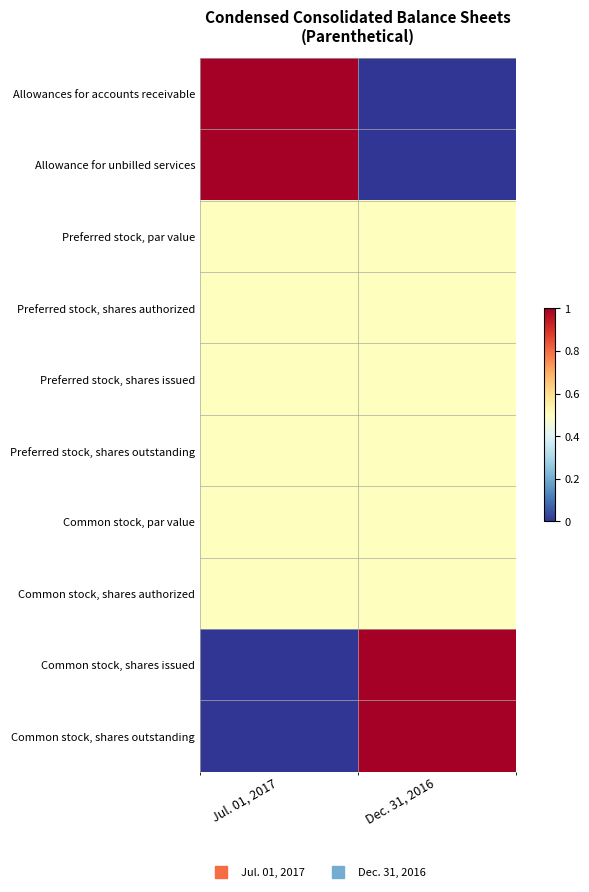

How many series are shown in this chart?

10